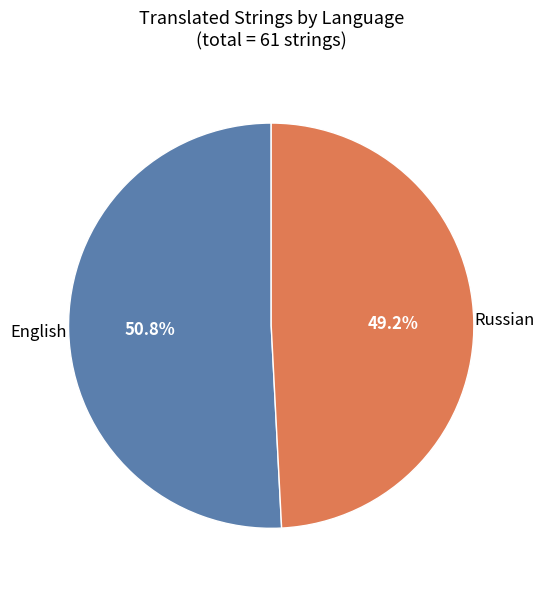

Is there any slice that represents more than half of the pie?

Yes